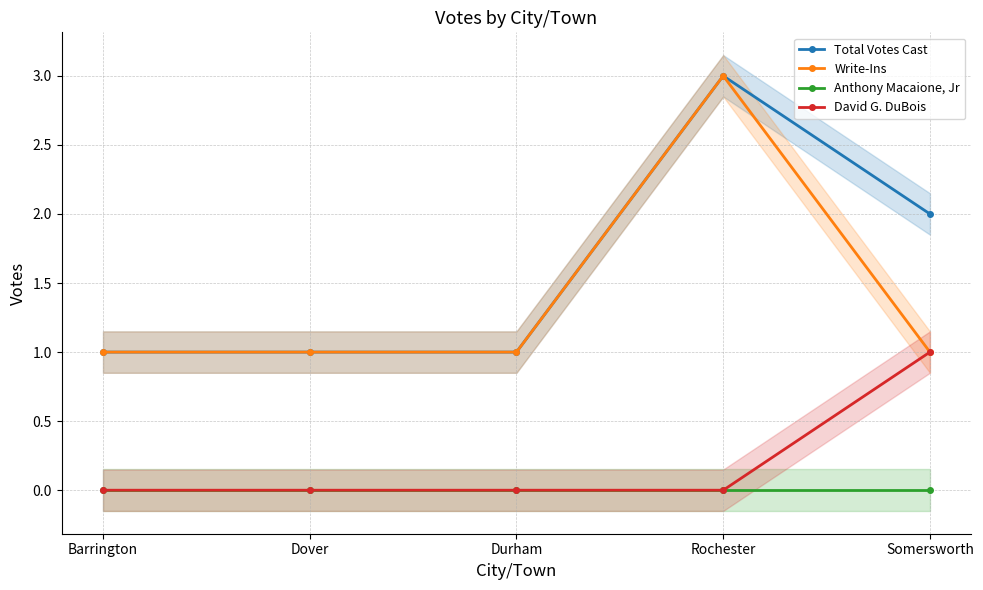

Reading left to right, extract all data points from this chart.

Total Votes Cast: Barrington=1	Dover=1	Durham=1	Rochester=3	Somersworth=2
Write-Ins: Barrington=1	Dover=1	Durham=1	Rochester=3	Somersworth=1
Anthony Macaione, Jr: Barrington=0	Dover=0	Durham=0	Rochester=0	Somersworth=0
David G. DuBois: Barrington=0	Dover=0	Durham=0	Rochester=0	Somersworth=1